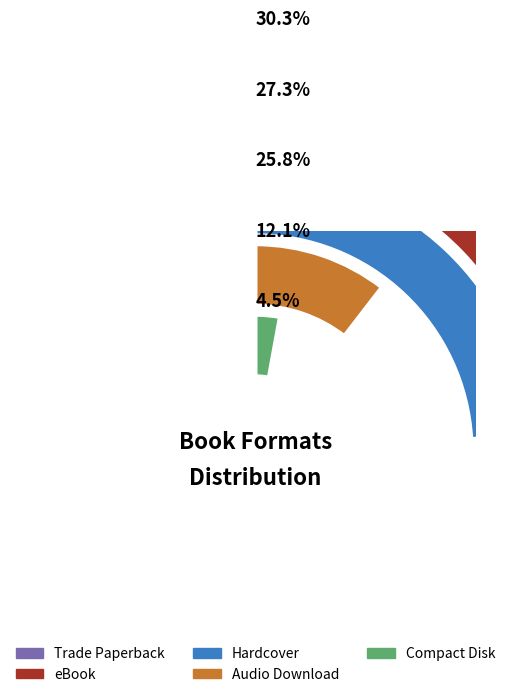

Is there any slice that represents more than half of the pie?

No